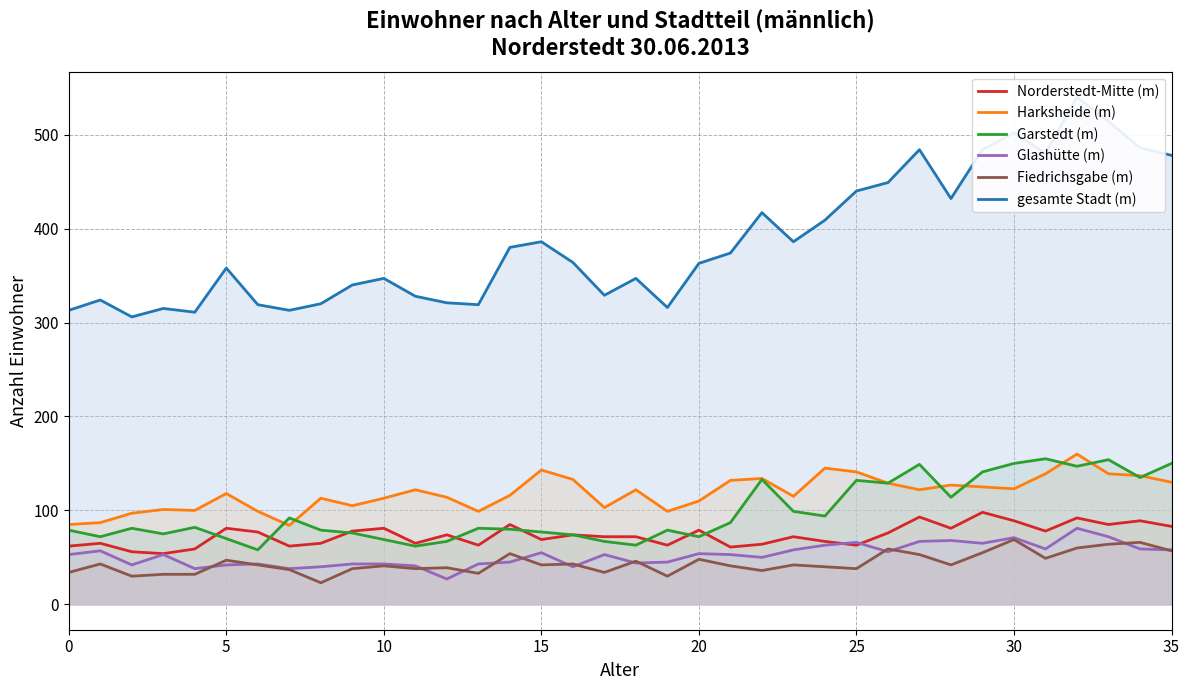

Rank the series by their maximum value, from highest to lowest.

gesamte Stadt (m), Harksheide (m), Garstedt (m), Norderstedt-Mitte (m), Glashütte (m), Fiedrichsgabe (m)